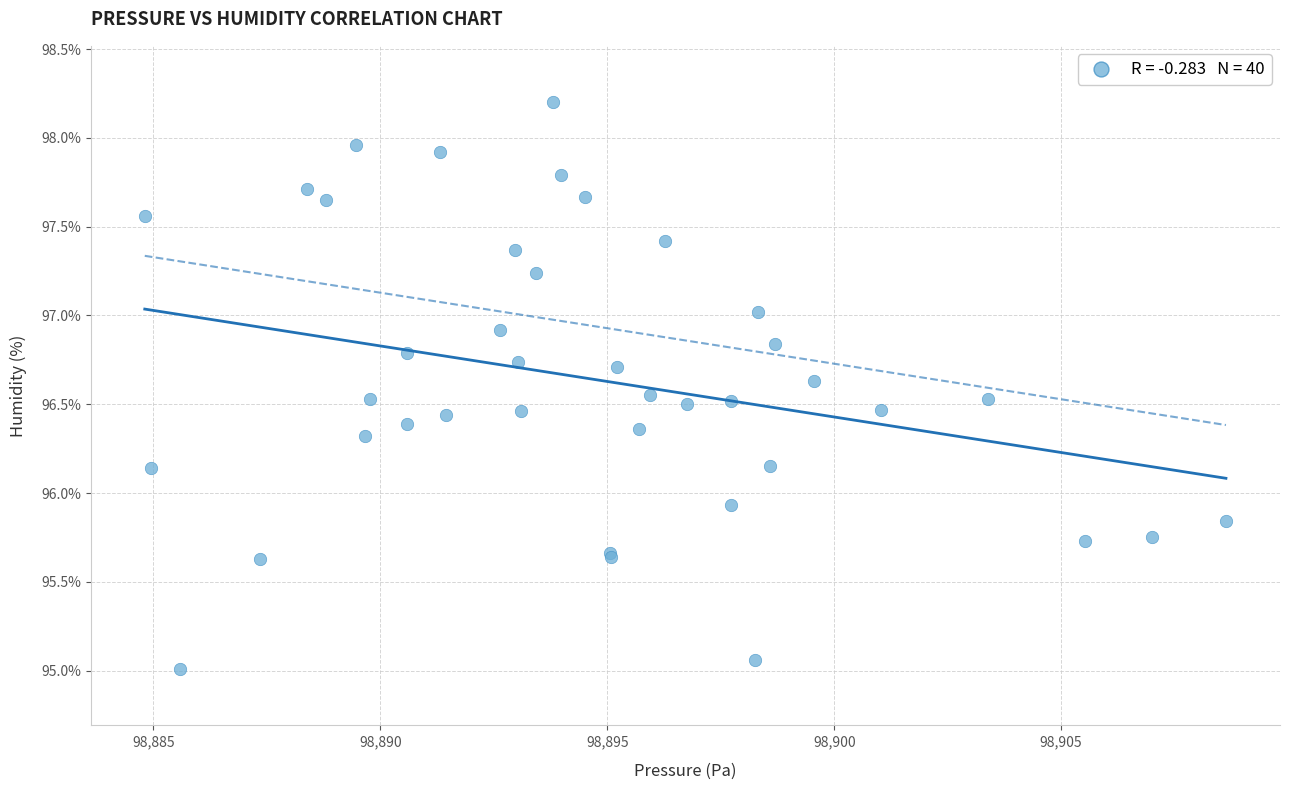

What Y value in the scatter plot is closest to 96?

95.9